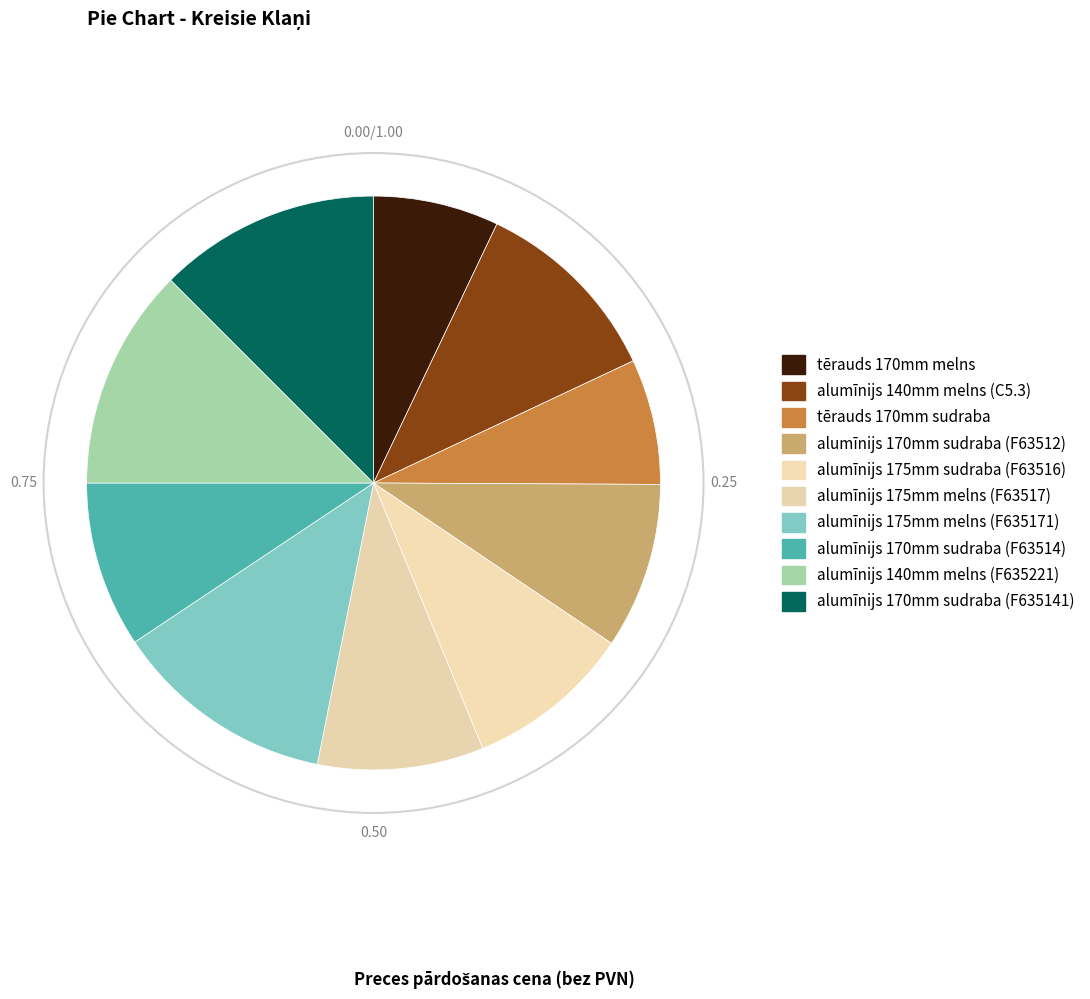

What percentage is the alumīnijs 170mm sudraba (F63512) slice, to the nearest percent?

9%